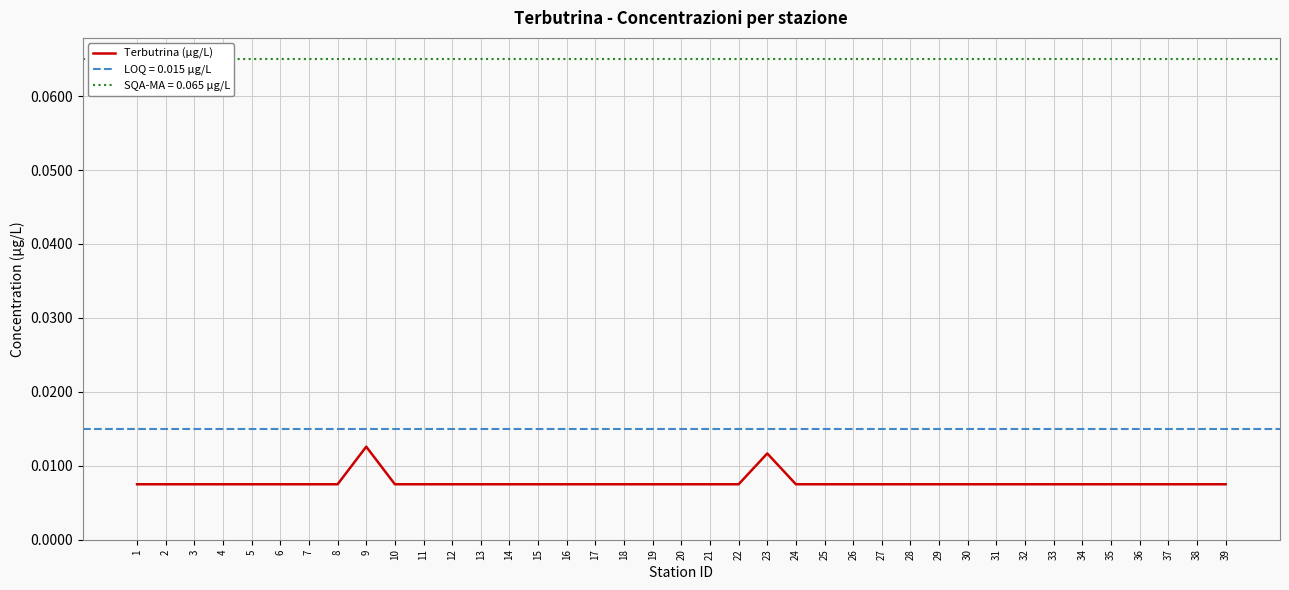

What is the sum of all values?

0.3